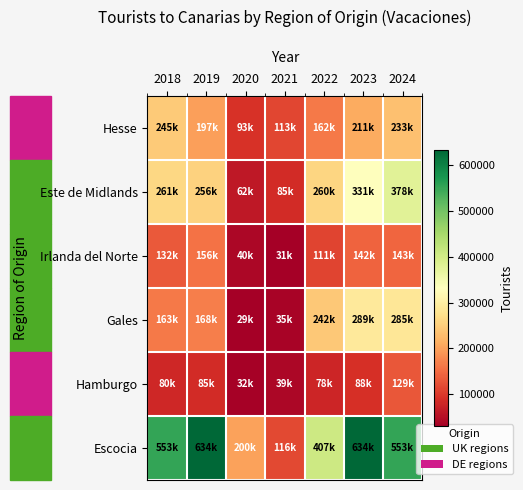

Reading left to right, list all the values displayed in this chart.

Hesse: 2018=245427	2019=197401	2020=93041	2021=113531	2022=162128	2023=211302	2024=233144
Este de Midlands: 2018=261973	2019=256103	2020=62801	2021=85691	2022=260265	2023=331872	2024=378162
Irlanda del Norte: 2018=132449	2019=156701	2020=40484	2021=31646	2022=111552	2023=142550	2024=143879
Gales: 2018=163160	2019=168136	2020=29751	2021=35777	2022=242290	2023=289955	2024=285241
Hamburgo: 2018=80506	2019=85764	2020=32926	2021=39744	2022=78957	2023=88931	2024=129945
Escocia: 2018=553532	2019=634103	2020=200365	2021=116267	2022=407333	2023=634103	2024=553532